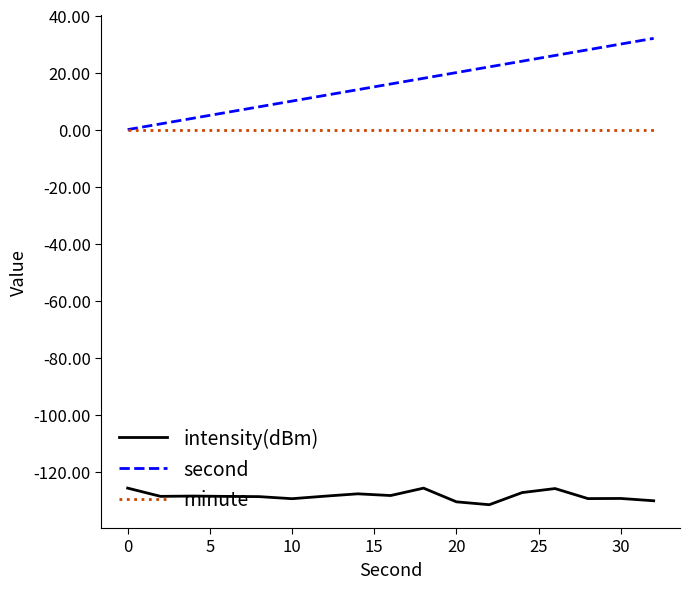

What is the smallest value displayed?

-131.6